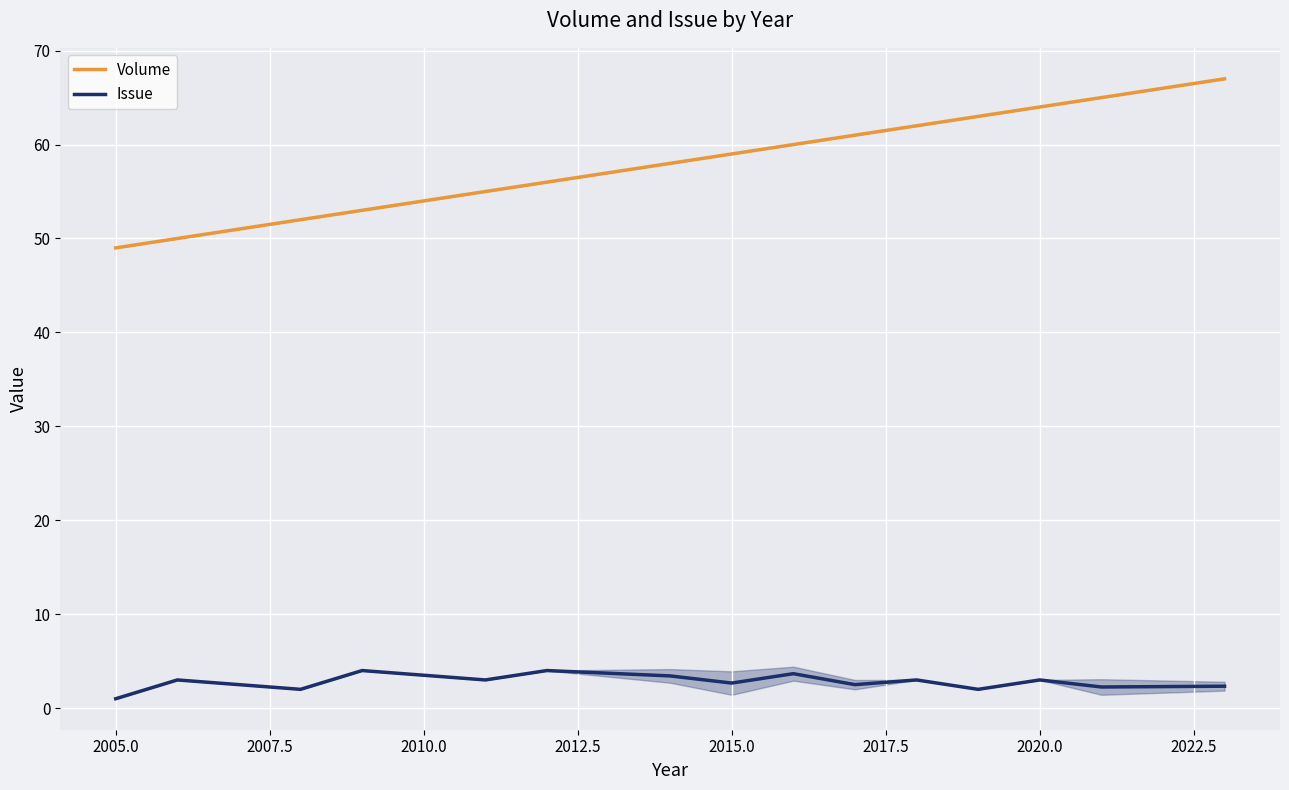

What is the minimum value for Volume?

49.0